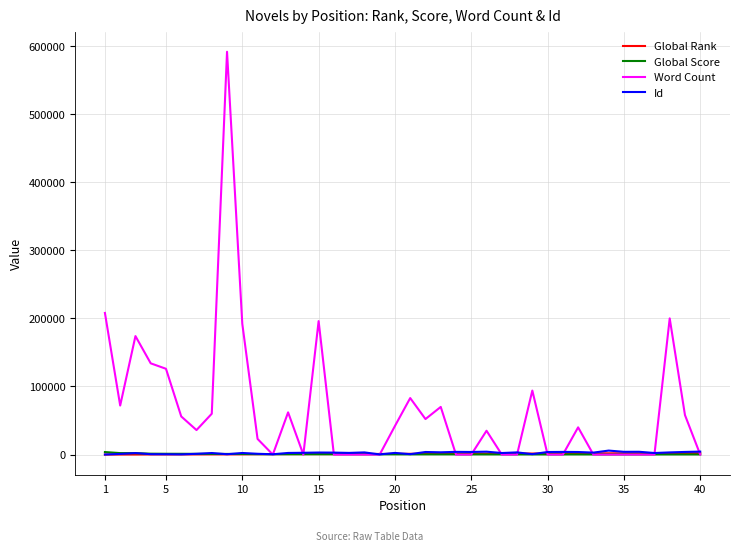

Which series has the largest range (max minus min)?

Word Count